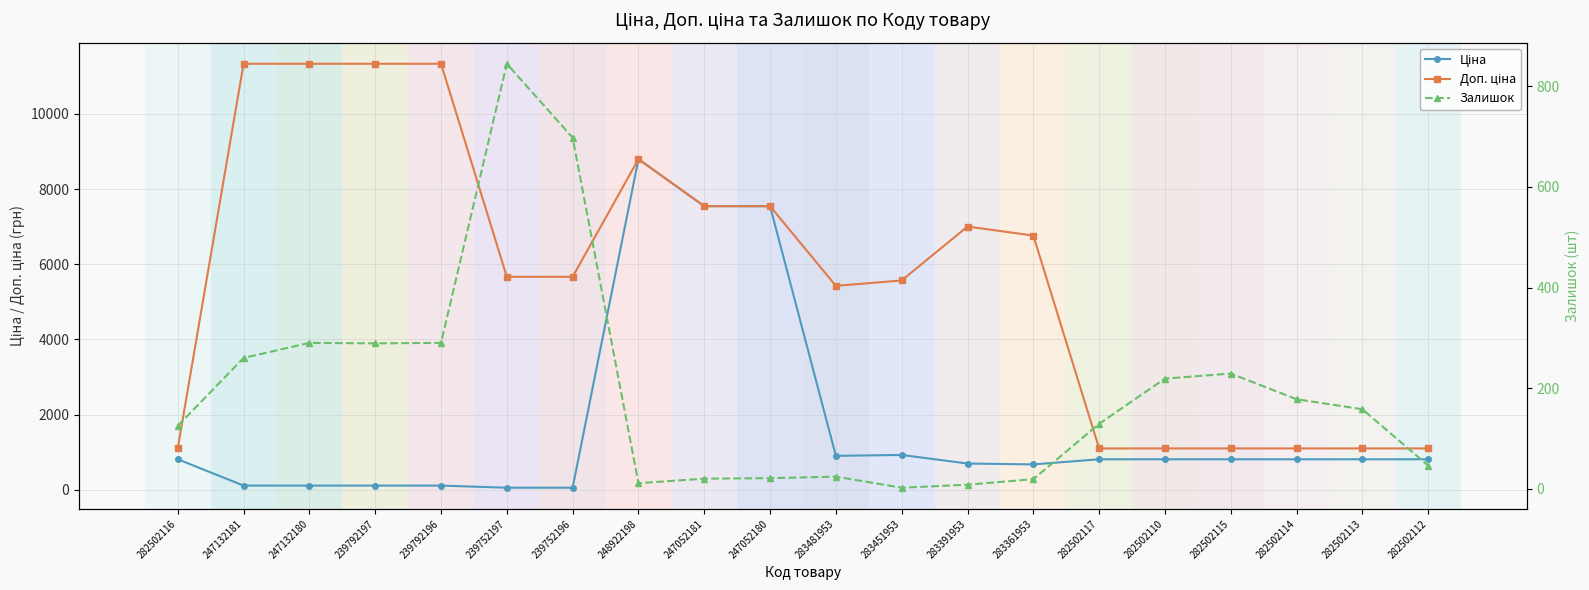

What is the difference between the highest and lowest values at 282502113?

943.8